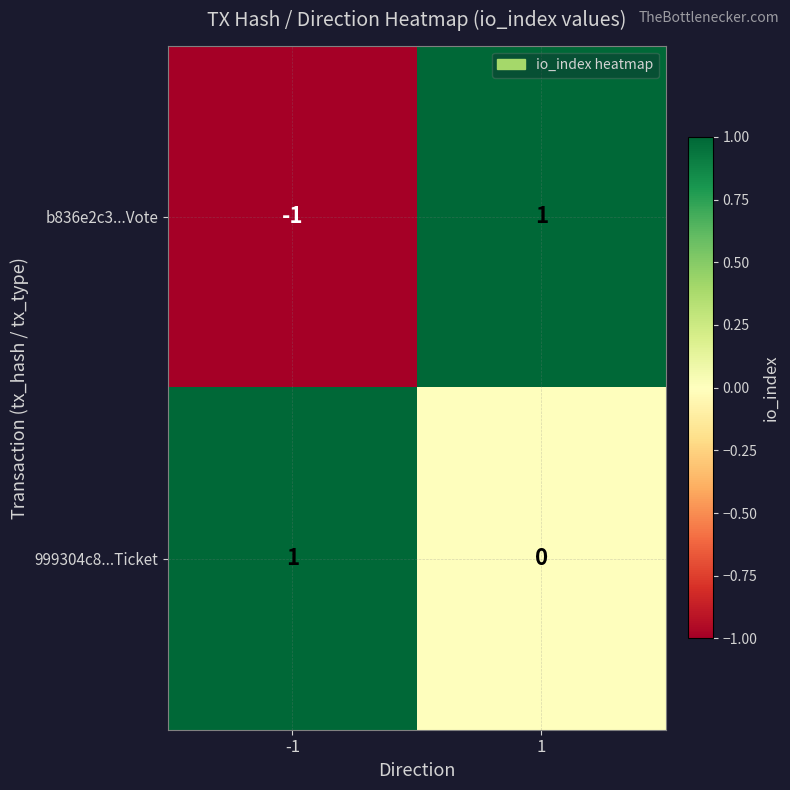

Is it true that 999304c8...Ticket equals 0 at 1?

True